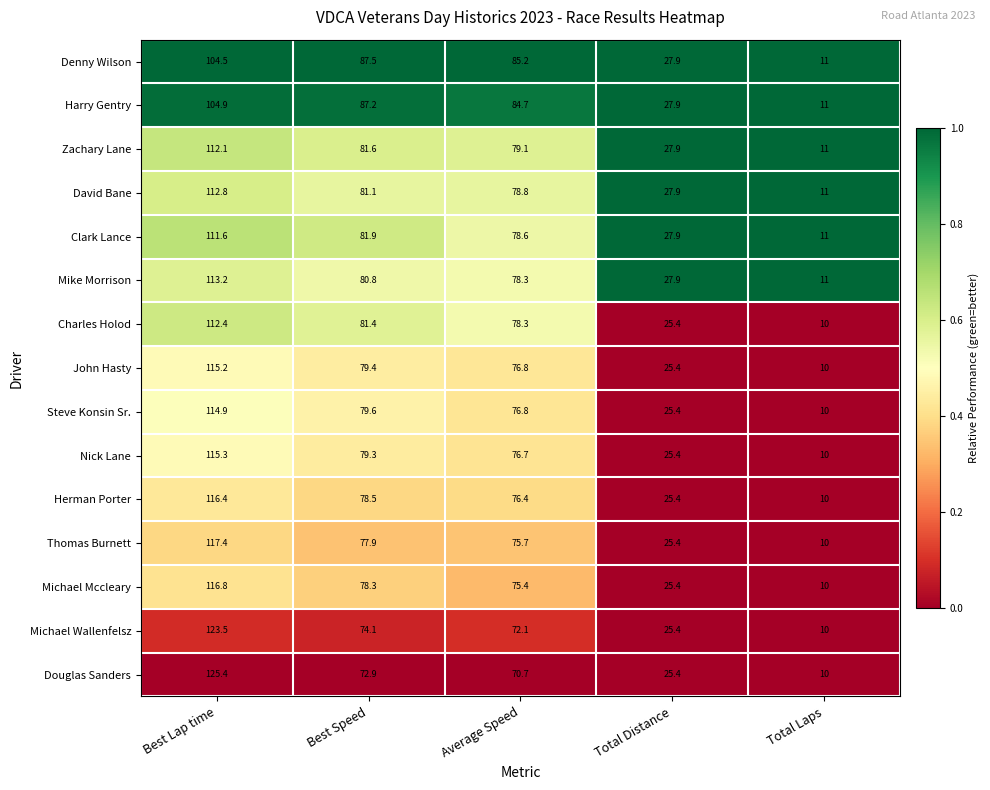

What is the sum of the Michael Mccleary values at Total Distance and Best Lap time?

142.2